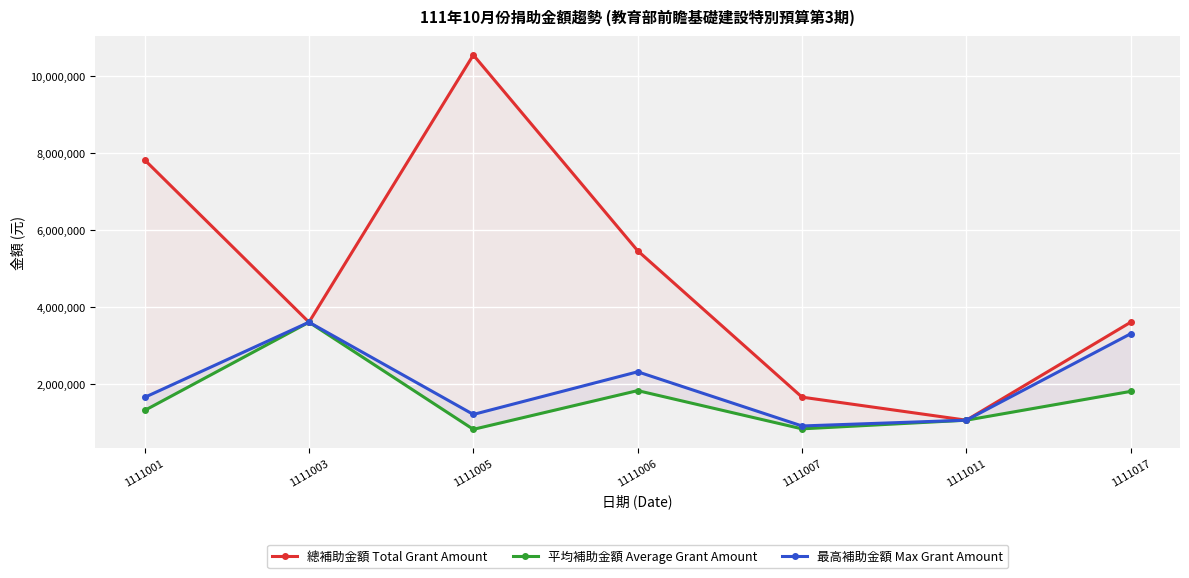

Between 1111001 and 1111007, which series saw the biggest shift?

總補助金額 Total Grant Amount